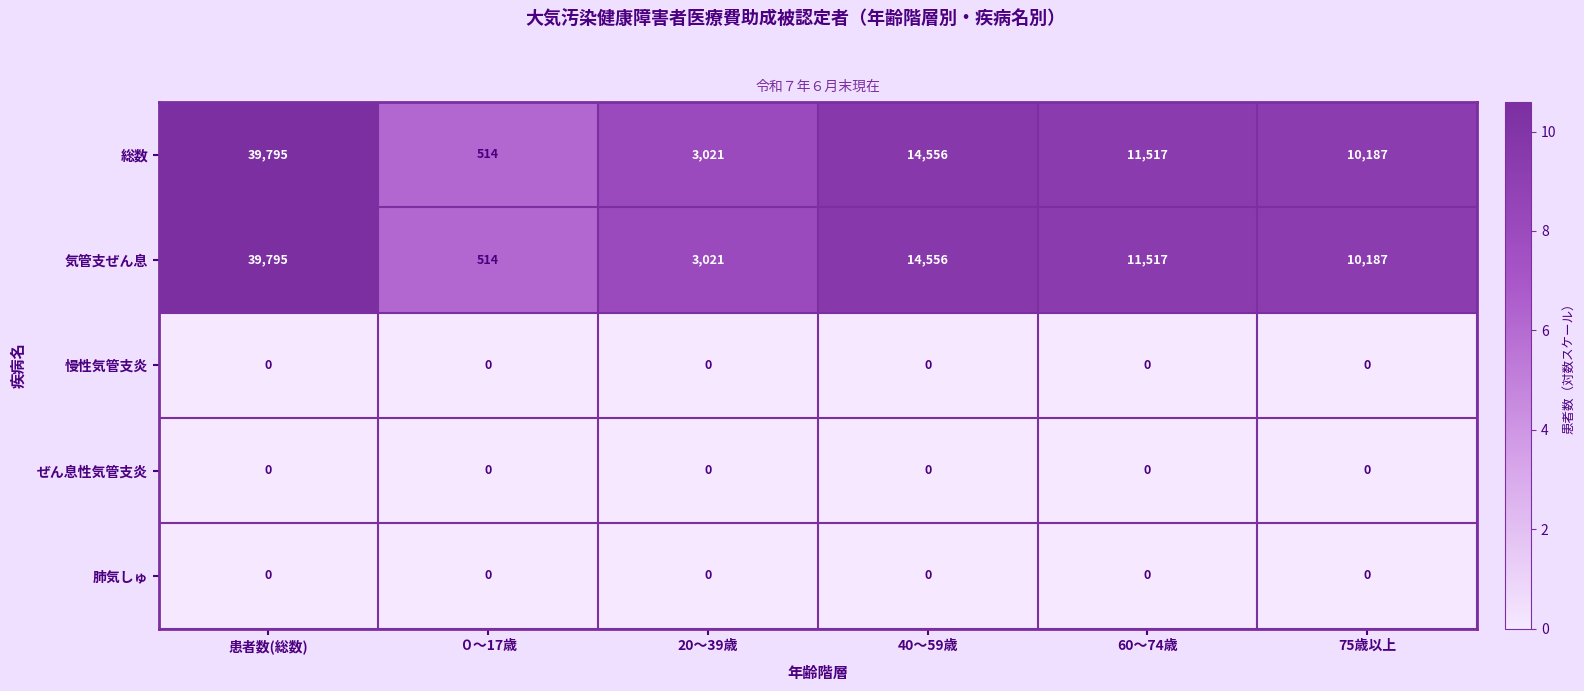

What is the difference between the maximum and minimum values in the 気管支ぜん息 series?

39281